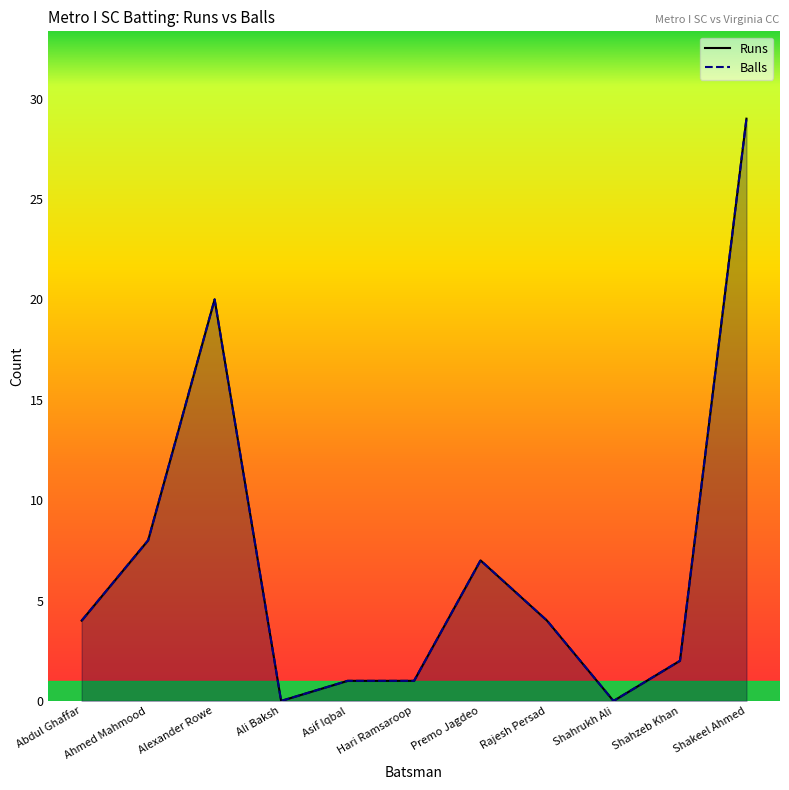

Which series has the largest total across all categories?

Runs